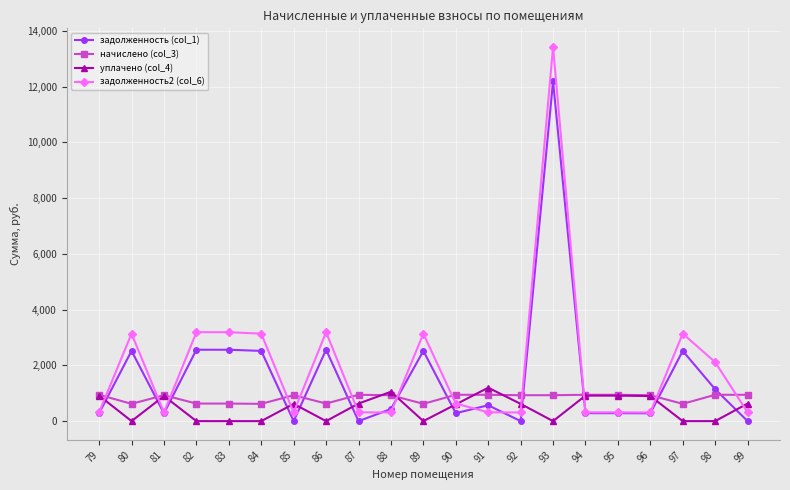

List the series in order of their peak value, lowest first.

начислено (col_3), уплачено (col_4), задолженность (col_1), задолженность2 (col_6)